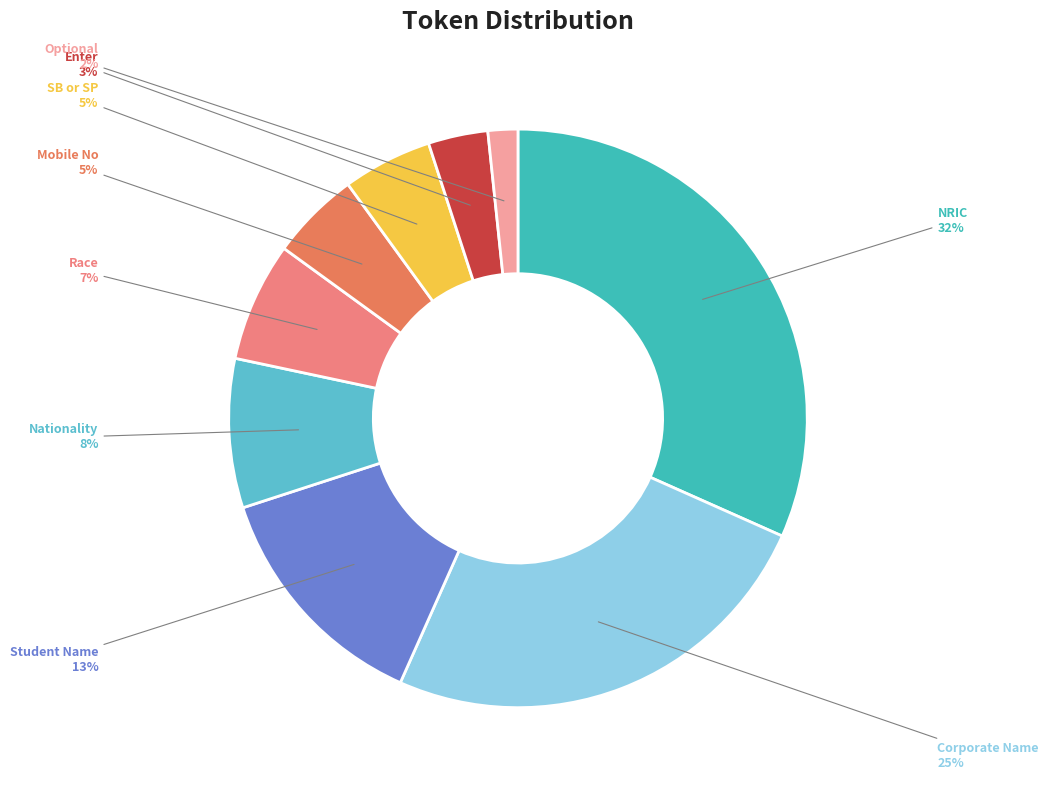

To the nearest percent, what percentage of the pie is NRIC?

32%